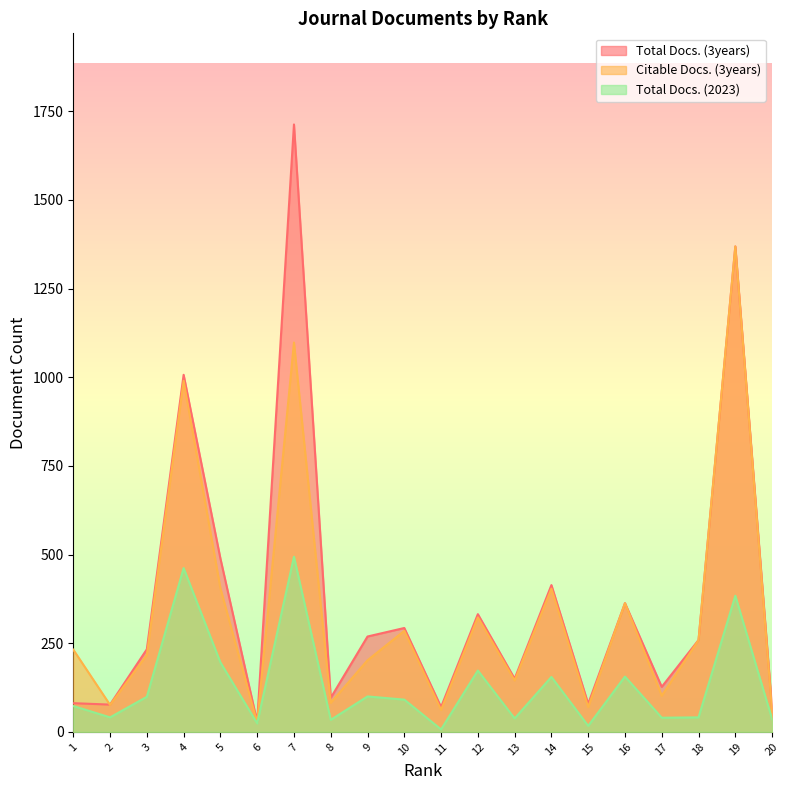

Reading right to left, transcribe all the data shown in this chart.

Total Docs. (3years): 20=64	19=1369	18=259	17=127	16=363	15=79	14=414	13=150	12=332	11=70	10=293	9=269	8=96	7=1713	6=28	5=489	4=1007	3=233	2=77	1=81
Citable Docs. (3years): 20=56	19=1369	18=259	17=102	16=363	15=70	14=404	13=145	12=323	11=62	10=285	9=202	8=82	7=1098	6=26	5=405	4=990	3=217	2=76	1=232
Total Docs. (2023): 20=36	19=384	18=41	17=40	16=156	15=17	14=155	13=38	12=173	11=7	10=91	9=100	8=34	7=494	6=24	5=196	4=462	3=99	2=41	1=73